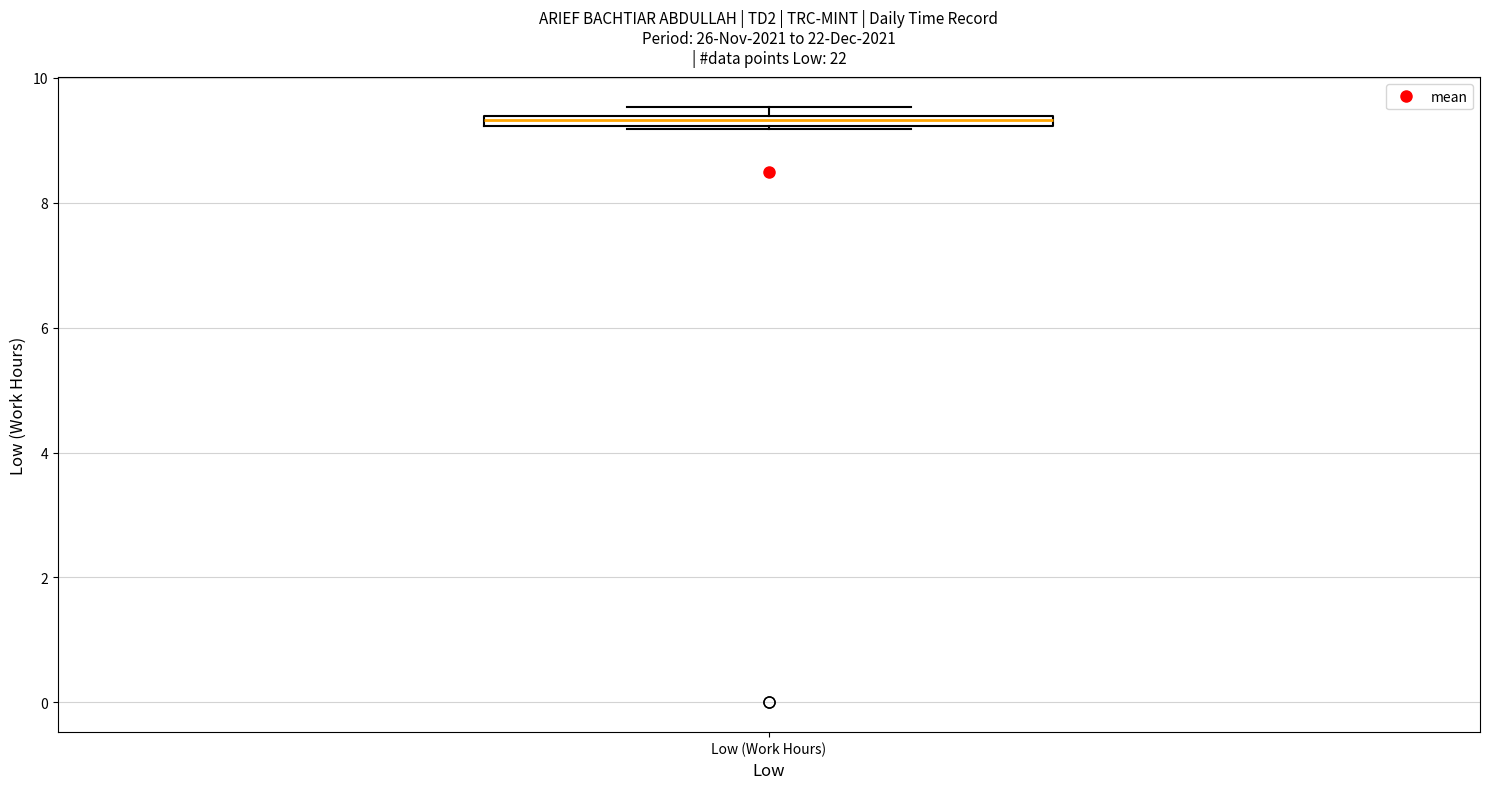

Where is the lower edge of the box for Low (Work Hours) on the y-axis? The values are not printed on the chart, so give them approximately, as read against the axis.

9.2